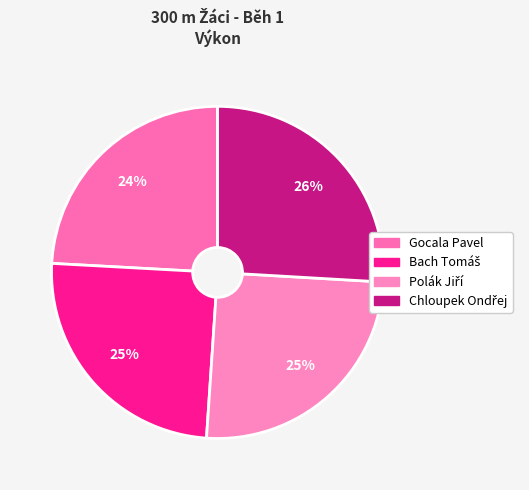

Between Bach Tomáš and Chloupek Ondřej, which is larger?

Chloupek Ondřej